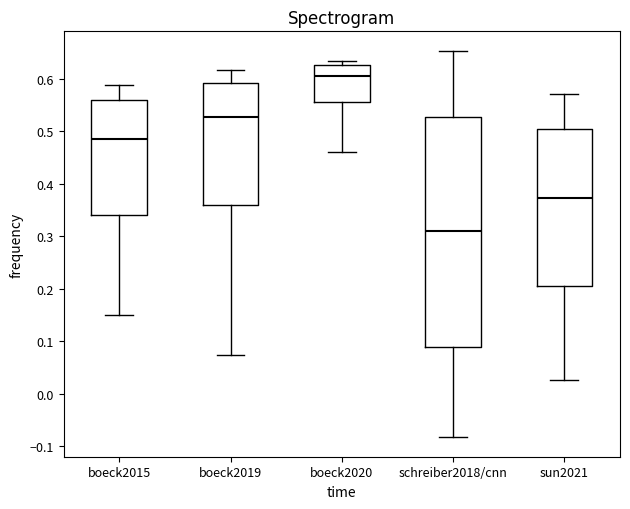

Reading left to right, read every box against the y-axis: the position of its median line, the range the box covers, and the ends of its whiskers. The values are not printed on the chart, so give them approximately, as read against the axis.

boeck2015: median 0.48, box 0.34 to 0.56, whiskers 0.15 to 0.59
boeck2019: median 0.53, box 0.36 to 0.59, whiskers 0.07 to 0.62
boeck2020: median 0.60, box 0.56 to 0.63, whiskers 0.46 to 0.63 (just above the box's upper edge)
schreiber2018/cnn: median 0.31, box 0.09 to 0.53, whiskers -0.08 to 0.65
sun2021: median 0.37, box 0.20 to 0.50, whiskers 0.03 to 0.57